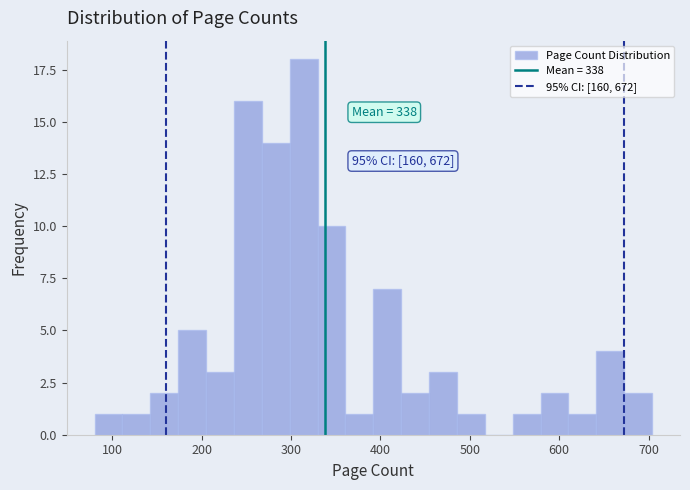

Around what value on the x-axis is the tallest bar? Give the approximate position of its centre, as read against the axis.

310